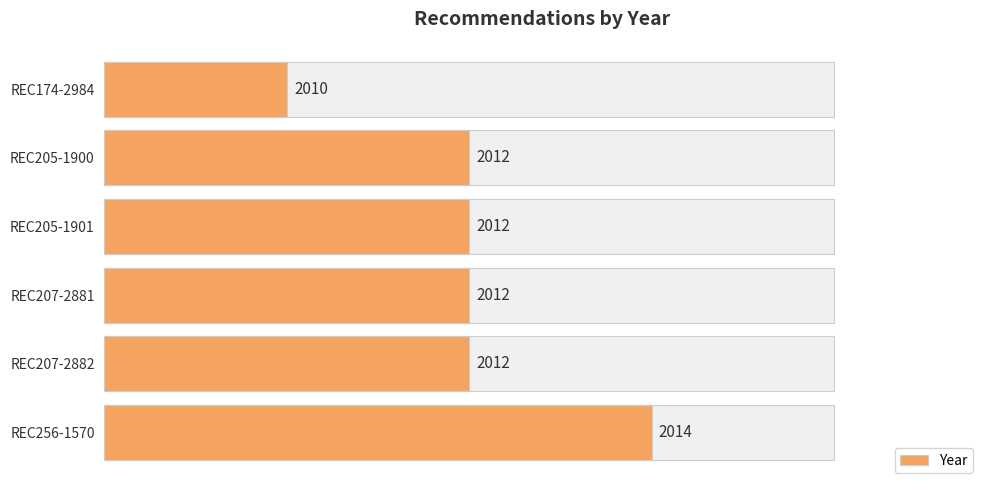

Rank the categories by value from lowest to highest.

REC174-2984, REC207-2882, REC207-2881, REC205-1901, REC205-1900, REC256-1570